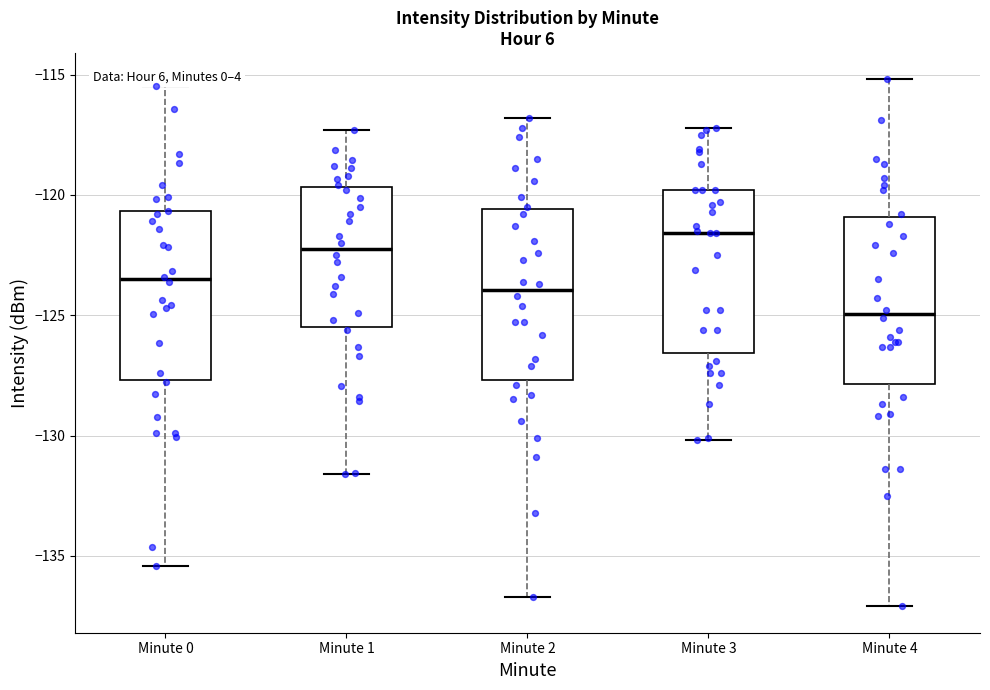

Reading left to right, read every box against the y-axis: the position of its median line, the range the box covers, and the ends of its whiskers. The values are not printed on the chart, so give them approximately, as read against the axis.

Minute 0: median -123.5, box -127.5 to -120.5, whiskers -135.5 to -115.5
Minute 1: median -122.0, box -125.5 to -119.5, whiskers -131.5 to -117.5
Minute 2: median -124.0, box -127.5 to -120.5, whiskers -136.5 to -117.0
Minute 3: median -121.5, box -126.5 to -120.0, whiskers -130.0 to -117.0
Minute 4: median -125.0, box -128.0 to -121.0, whiskers -137.0 to -115.0